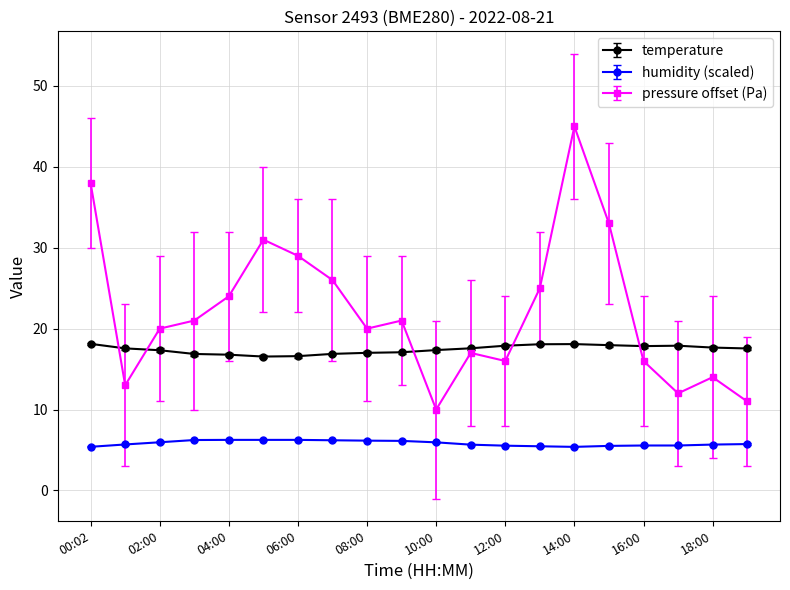

Rank the series by their maximum value, from highest to lowest.

pressure offset (Pa), temperature, humidity (scaled)